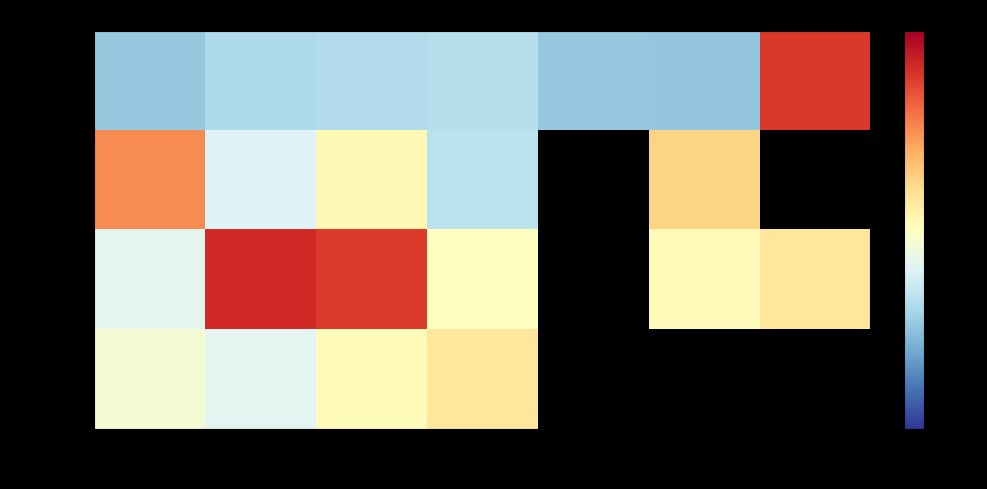

Where does the Week 3 series first go above 0?

Thu